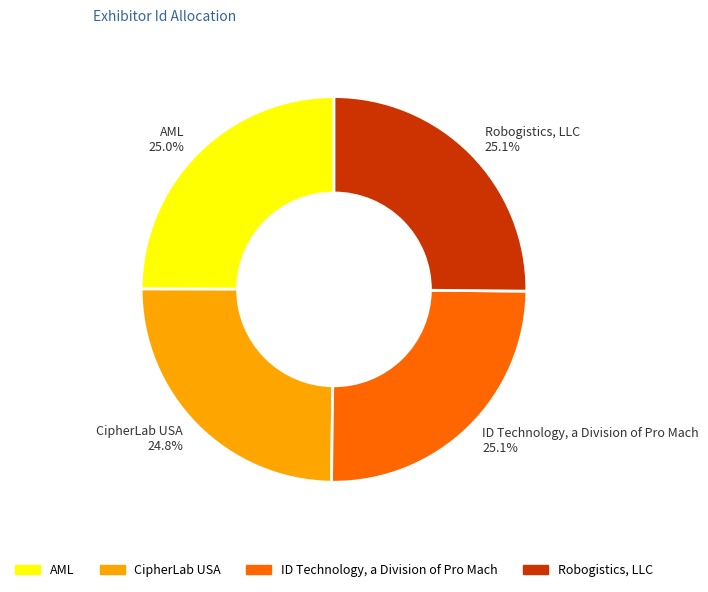

What percentage is NOT represented by CipherLab USA?

75.2%